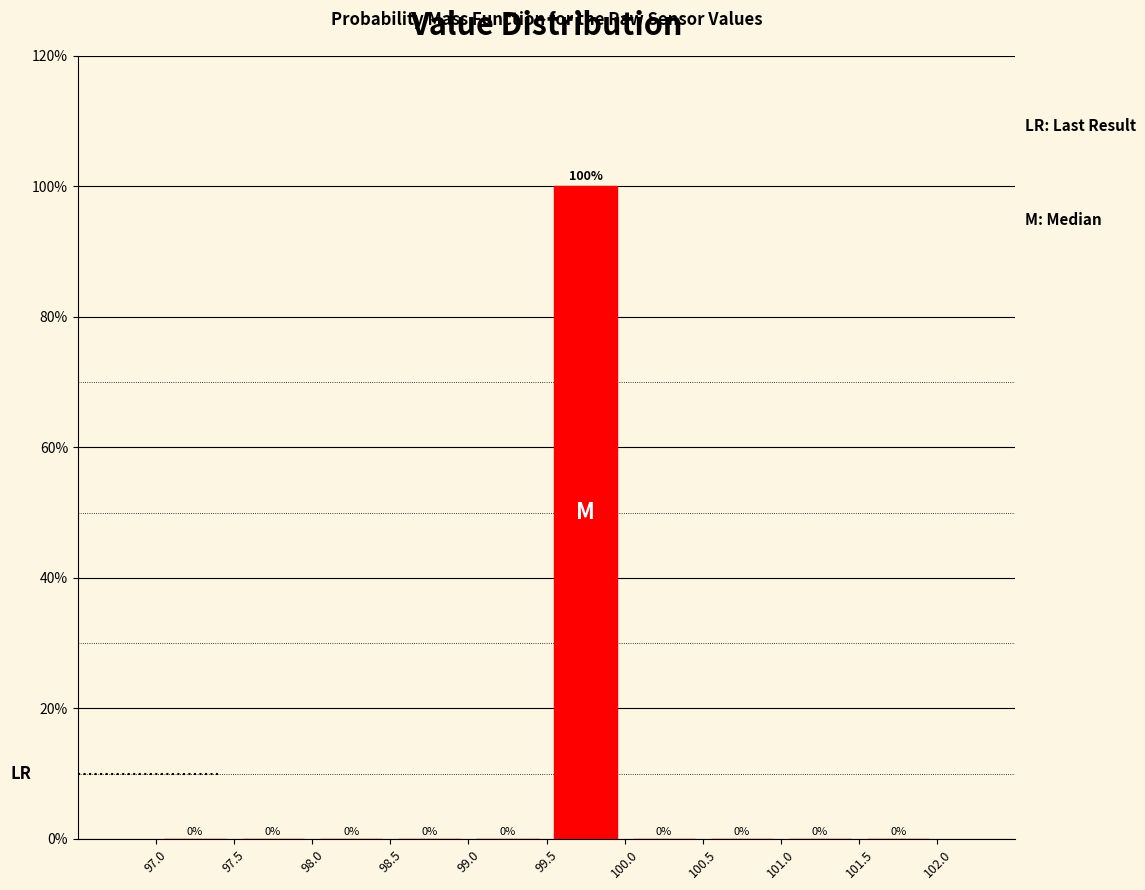

Over which range of the x-axis is the bar tallest?

99.5 to 100.0